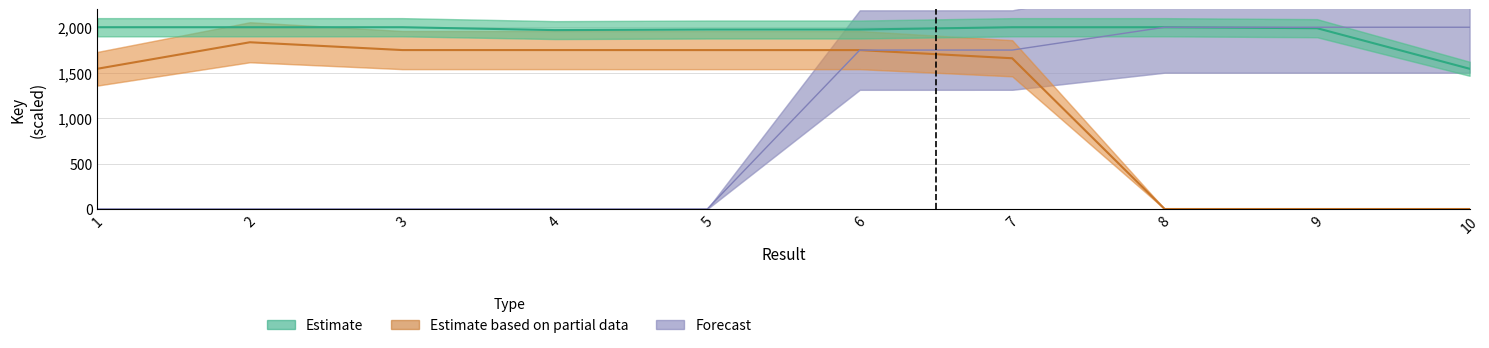

Reading right to left, extract all data points from this chart.

Estimate: 10=1543.3	9=1989.3	8=2000.0	7=1999.9	6=1974.7	5=1974.7	4=1968.5	3=2000.0	2=2000.0	1=2000.0
Estimate based on partial data: 10=0.0	9=0.0	8=0.0	7=1658.7	6=1748.5	5=1748.5	4=1748.8	3=1748.8	2=1834.7	1=1543.3
Forecast: 10=2000.0	9=2000.0	8=1999.9	7=1748.8	6=1748.5	5=0.0	4=0.0	3=0.0	2=0.0	1=0.0